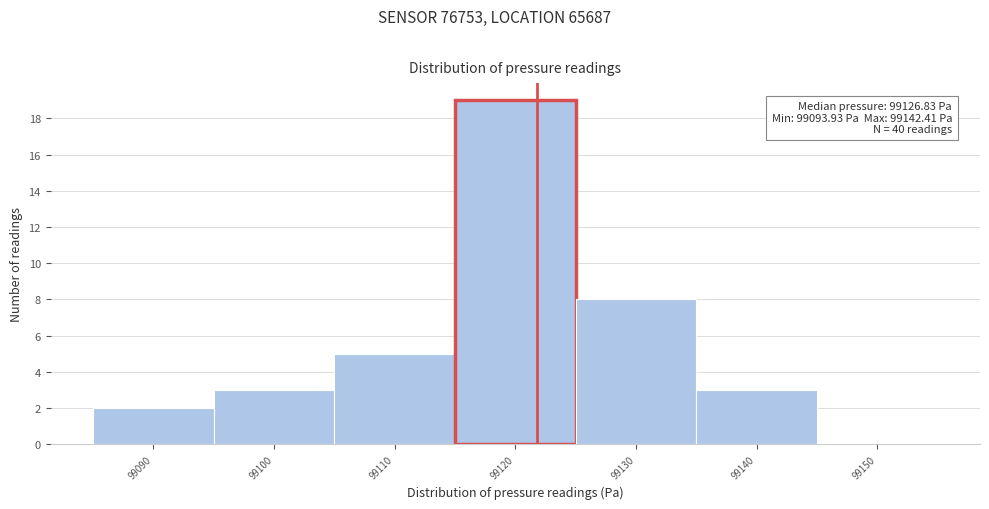

Reading left to right, list all the values displayed in this chart.

99090=2	99100=3	99110=5	99120=19	99130=8	99140=3	99150=0